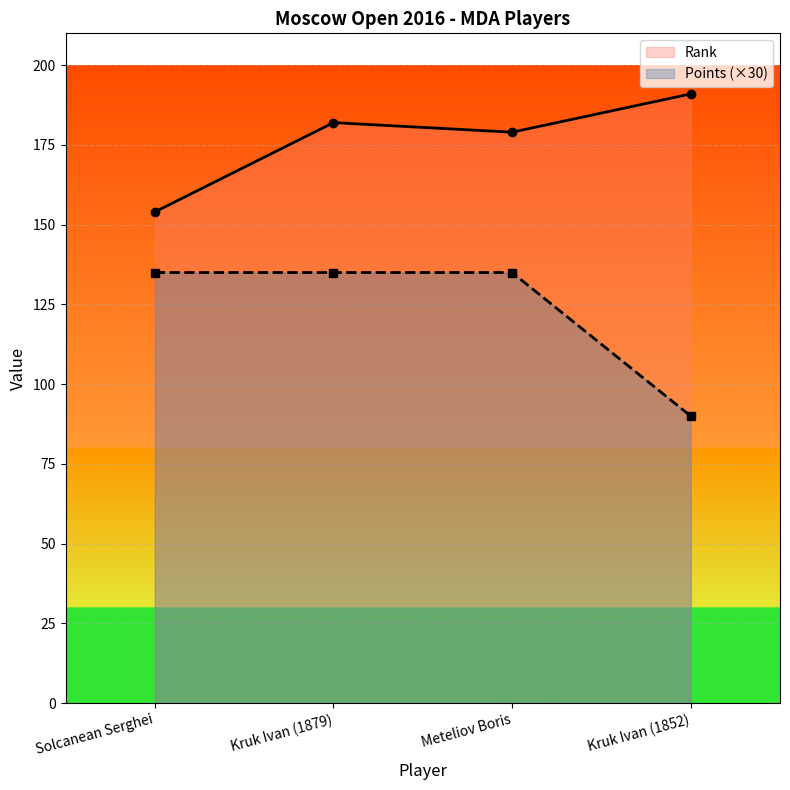

How many values in the Rank series are below 182?

2